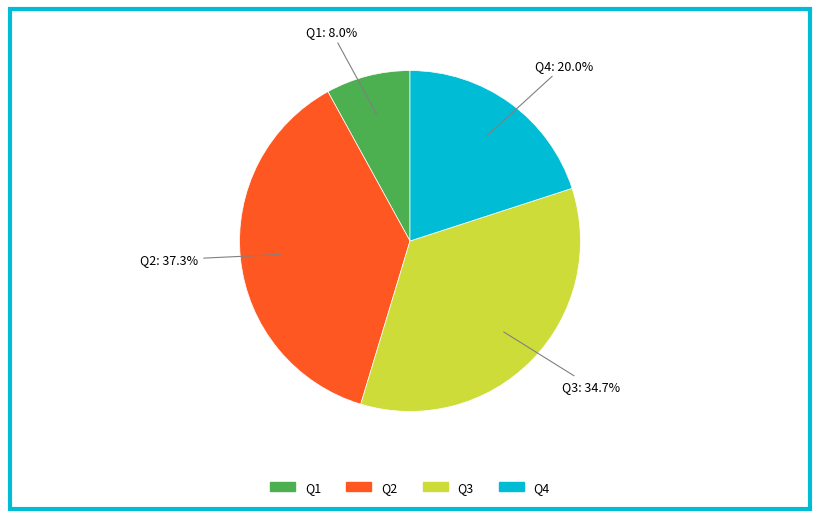

Rank the categories by value from lowest to highest.

Q1, Q4, Q3, Q2